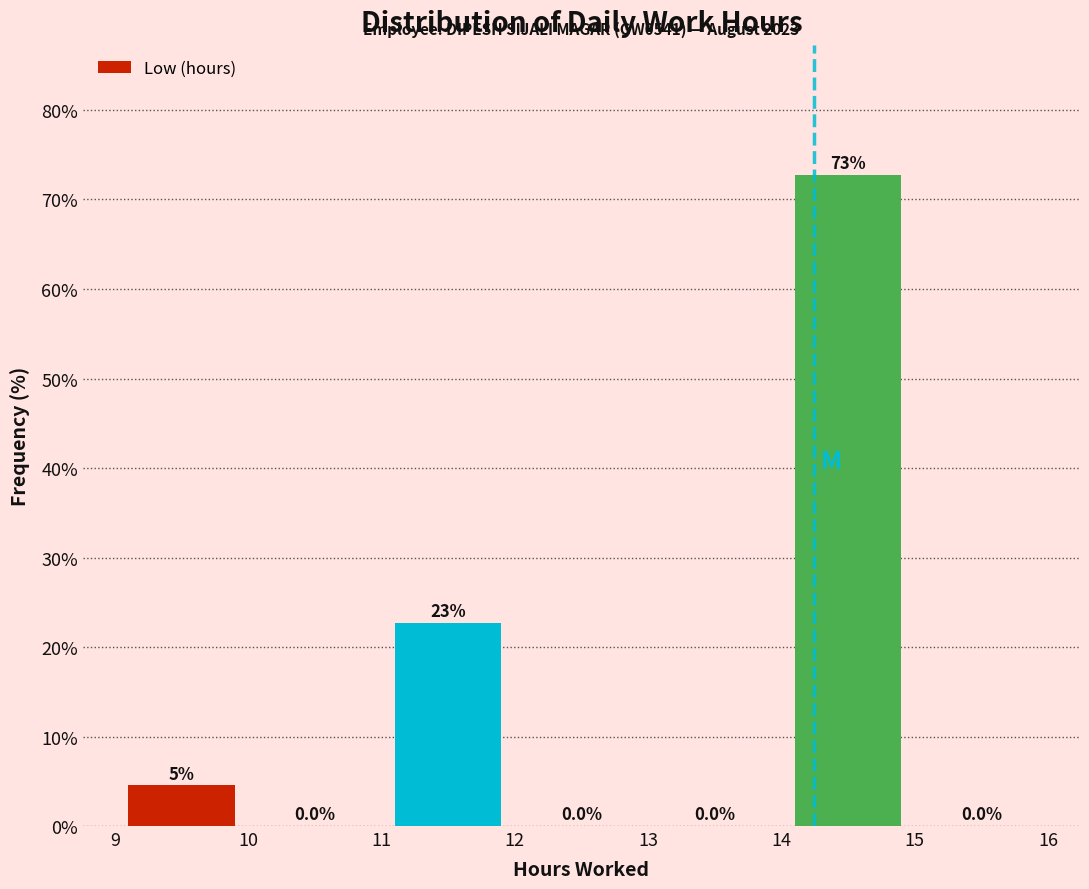

Over which range of the x-axis is the bar tallest?

14 to 15